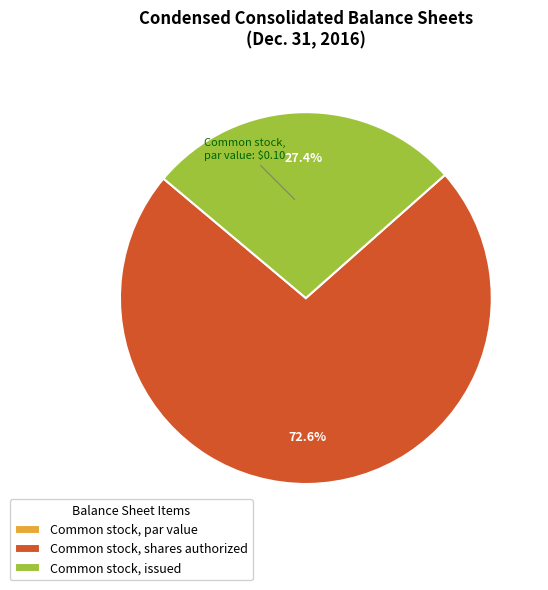

What is the largest slice in the pie chart?

Common stock, shares authorized